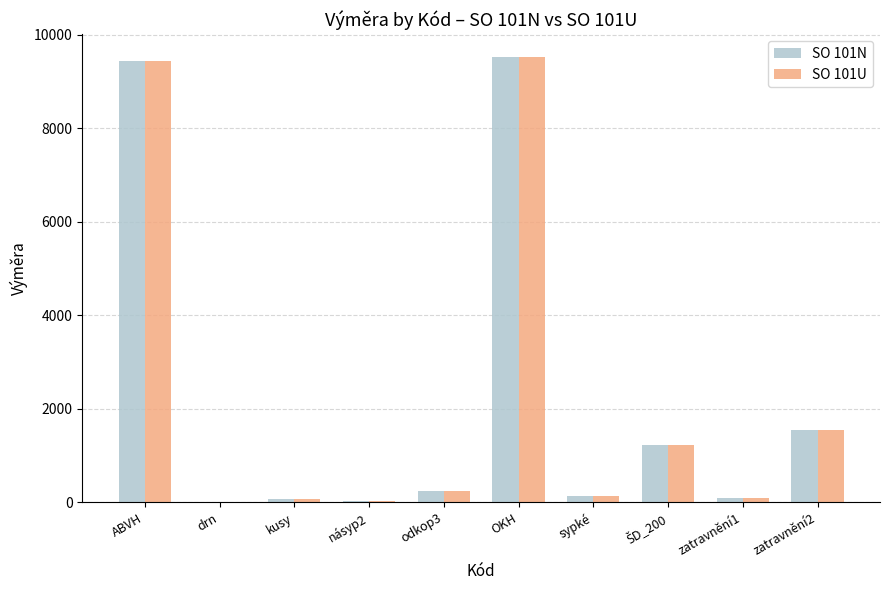

What is the maximum value for SO 101U?

9532.6